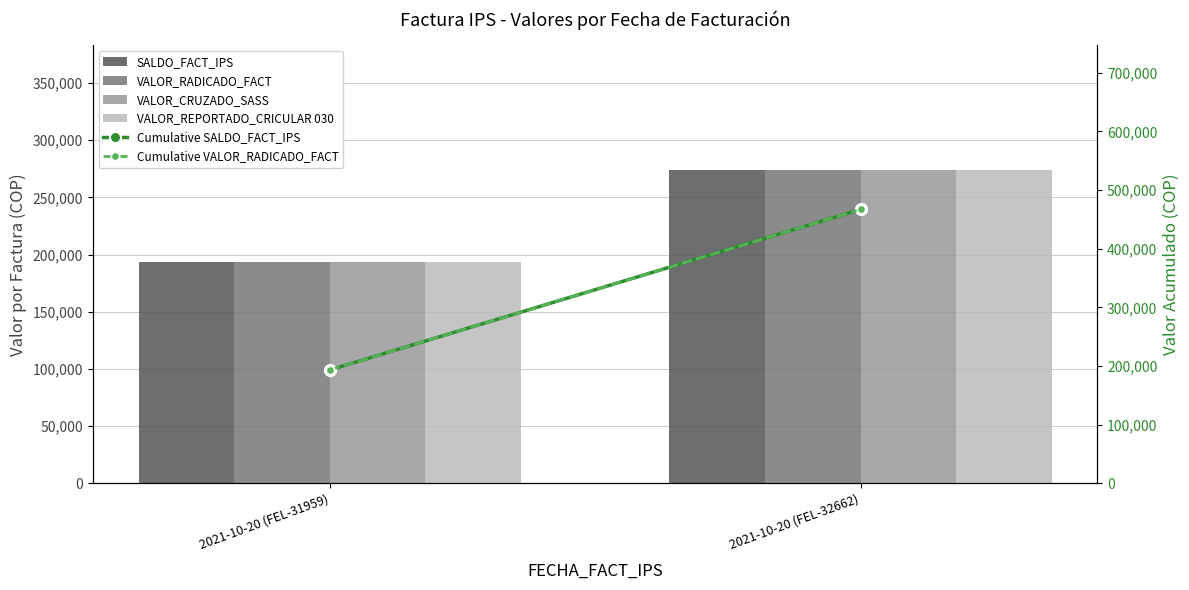

How many distinct data groups are displayed?

6